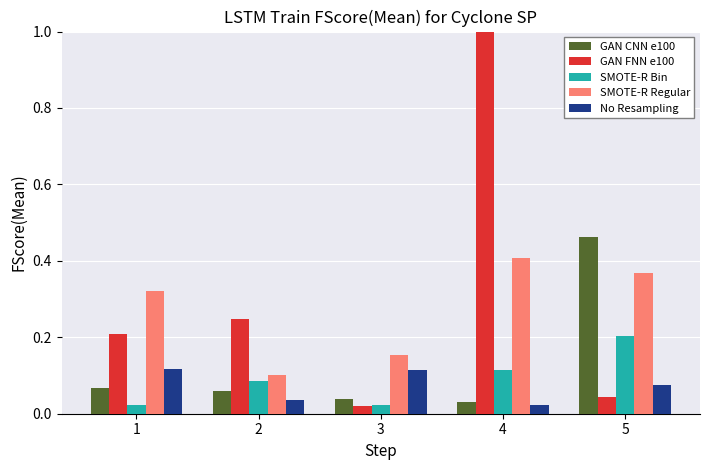

The SMOTE-R Regular series shows 0.4 at 5. True or false?

True